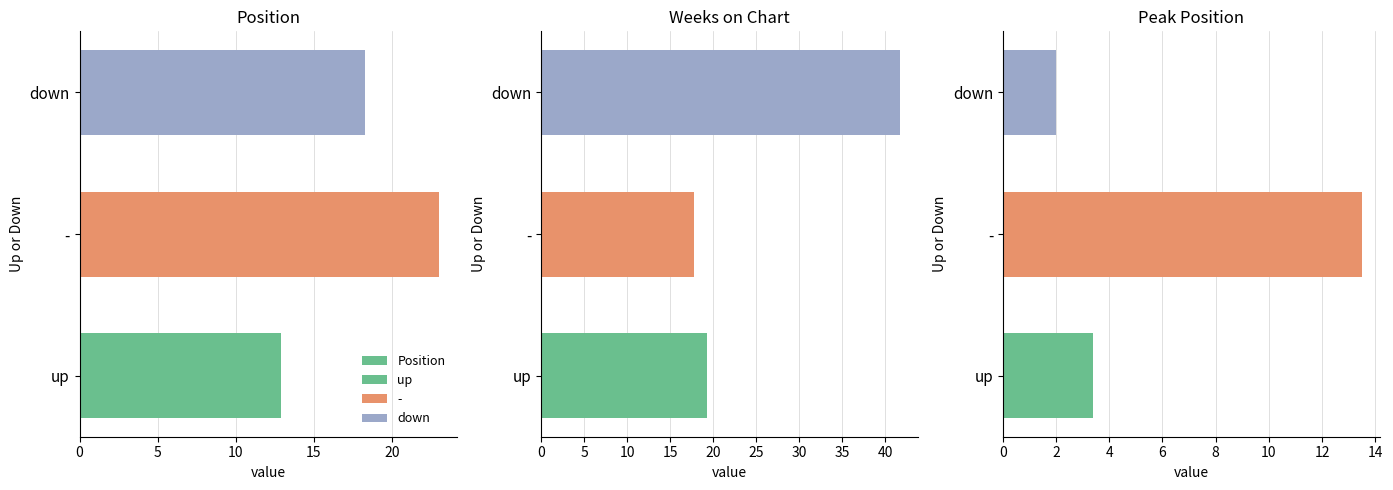

Which series changed the most between 5 and 10?

Weeks on Chart